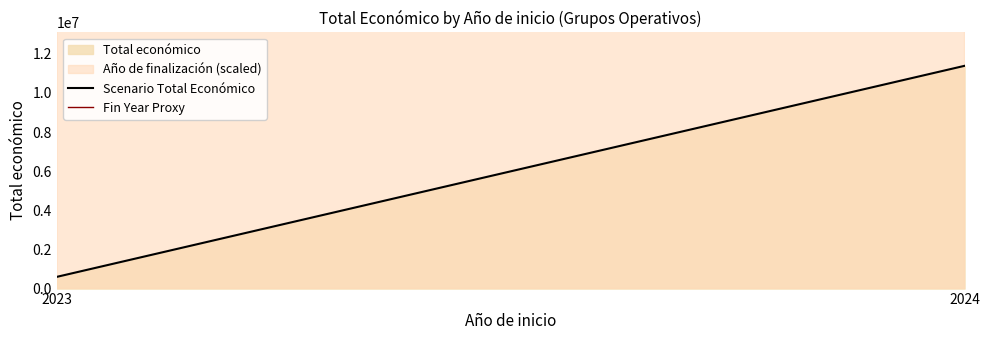

How many Scenario Total Económico values are between 598909 and 11382378?

3